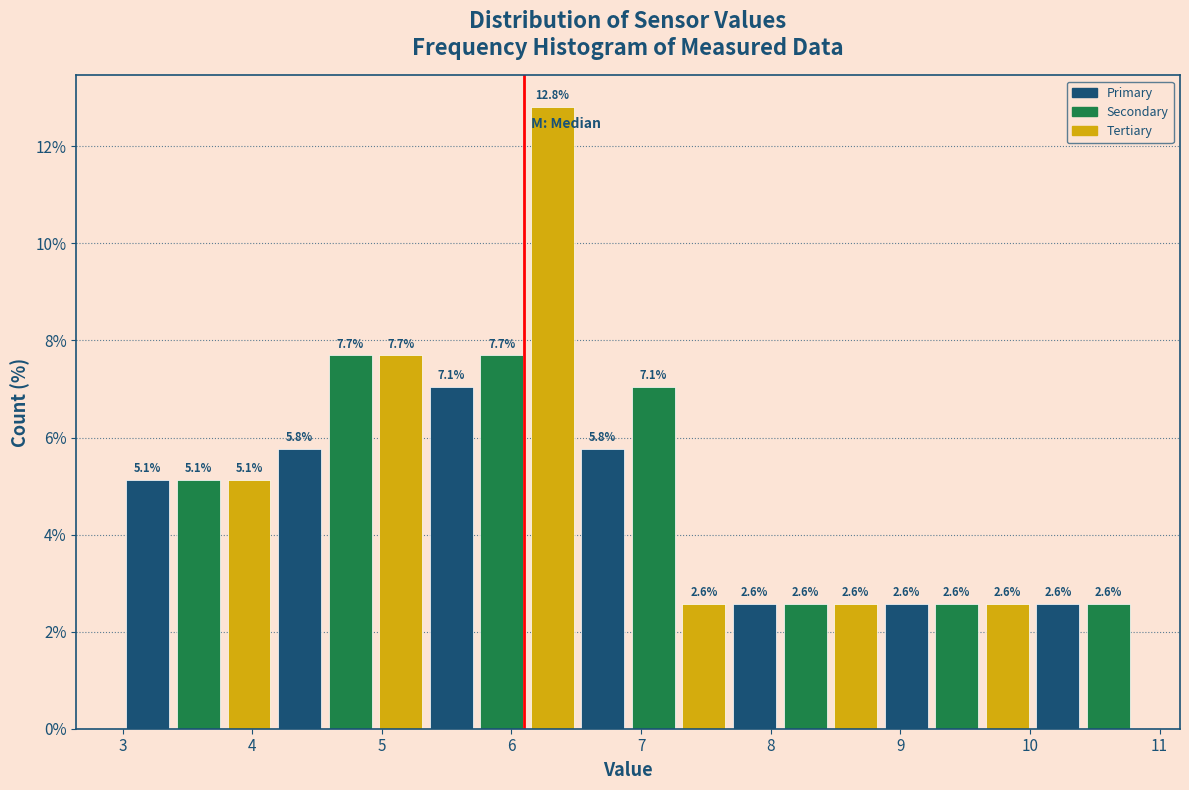

Around what value on the x-axis is the tallest bar? Give the approximate position of its centre, as read against the axis.

6.3